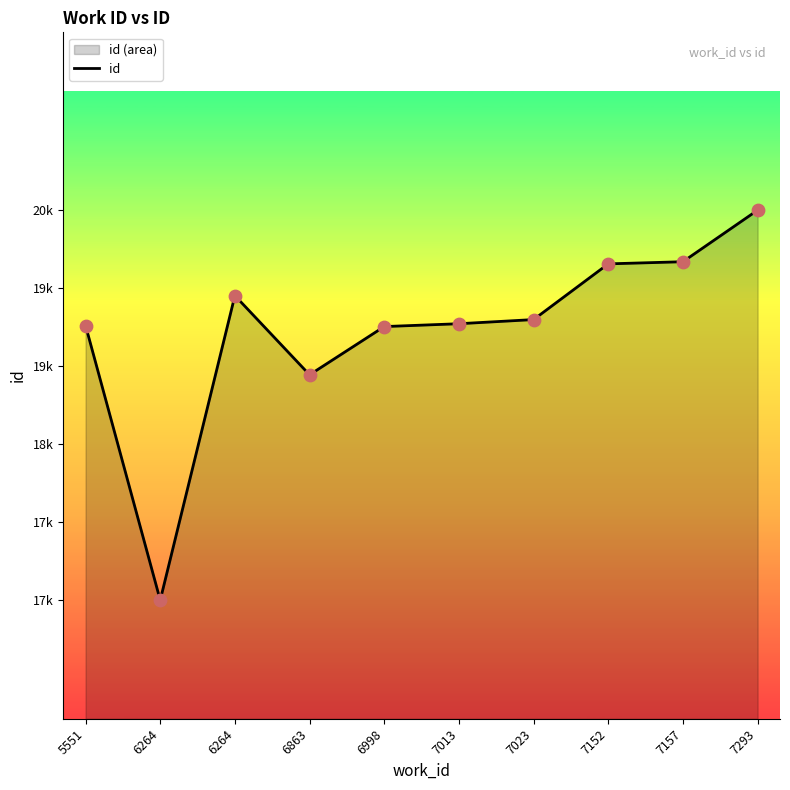

Approximately how many times larger is the value at 5551 compared to 7023?

1.0